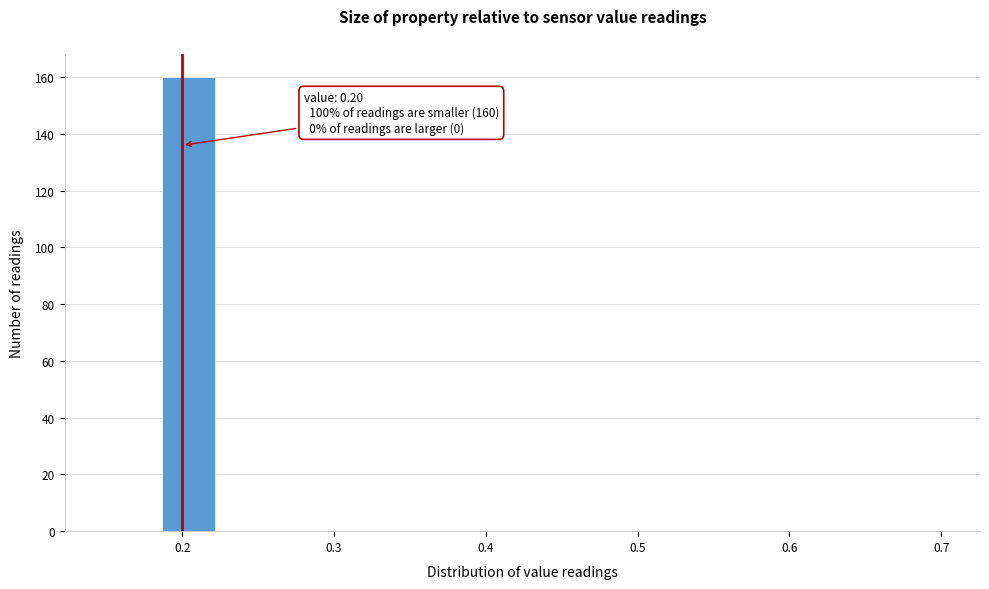

Read against the x-axis, roughly where is the centre of the tallest bar?

0.20